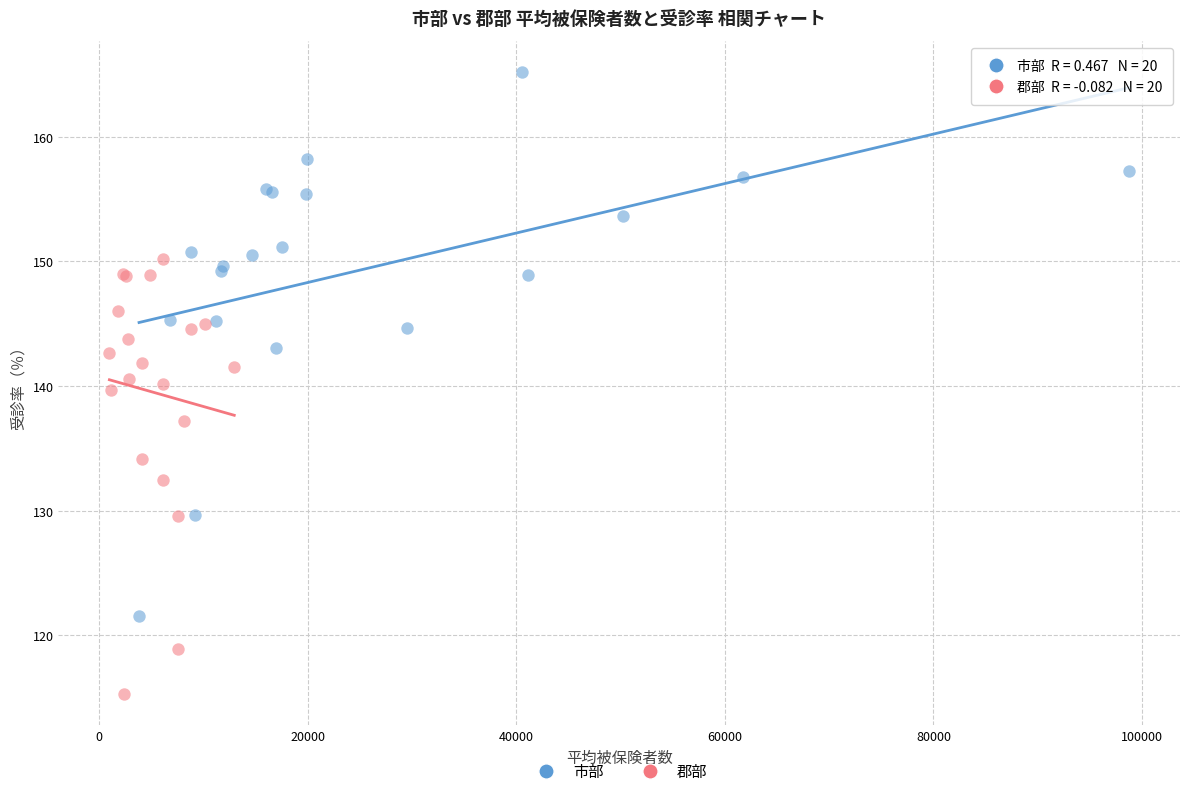

Which series has the largest Y range (max minus min)?

市部